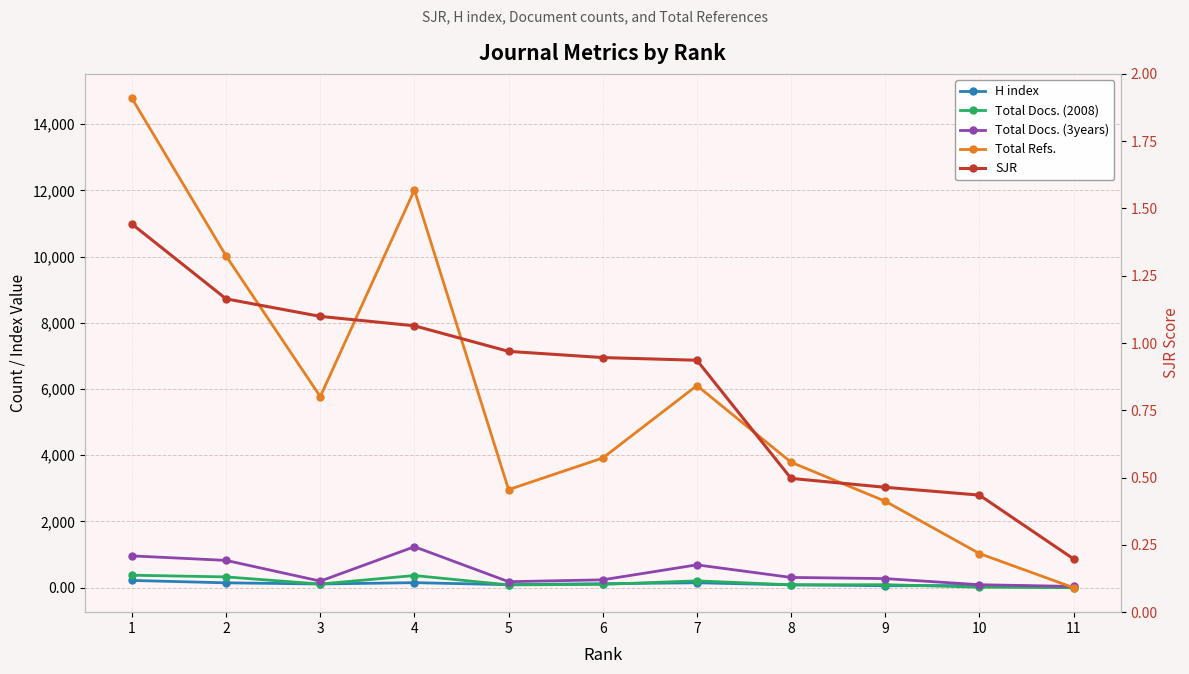

Between which two adjacent categories do SJR and Total Docs. (2008) first intersect?

10 and 11